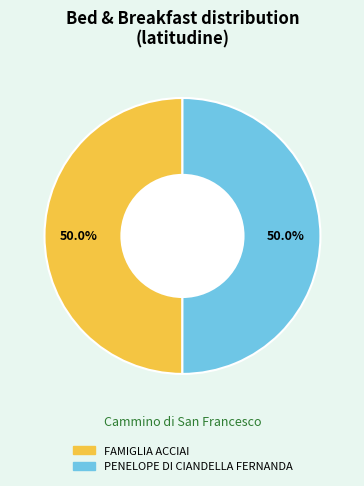

Do FAMIGLIA ACCIAI and PENELOPE DI CIANDELLA FERNANDA together represent more than half of the pie?

Yes